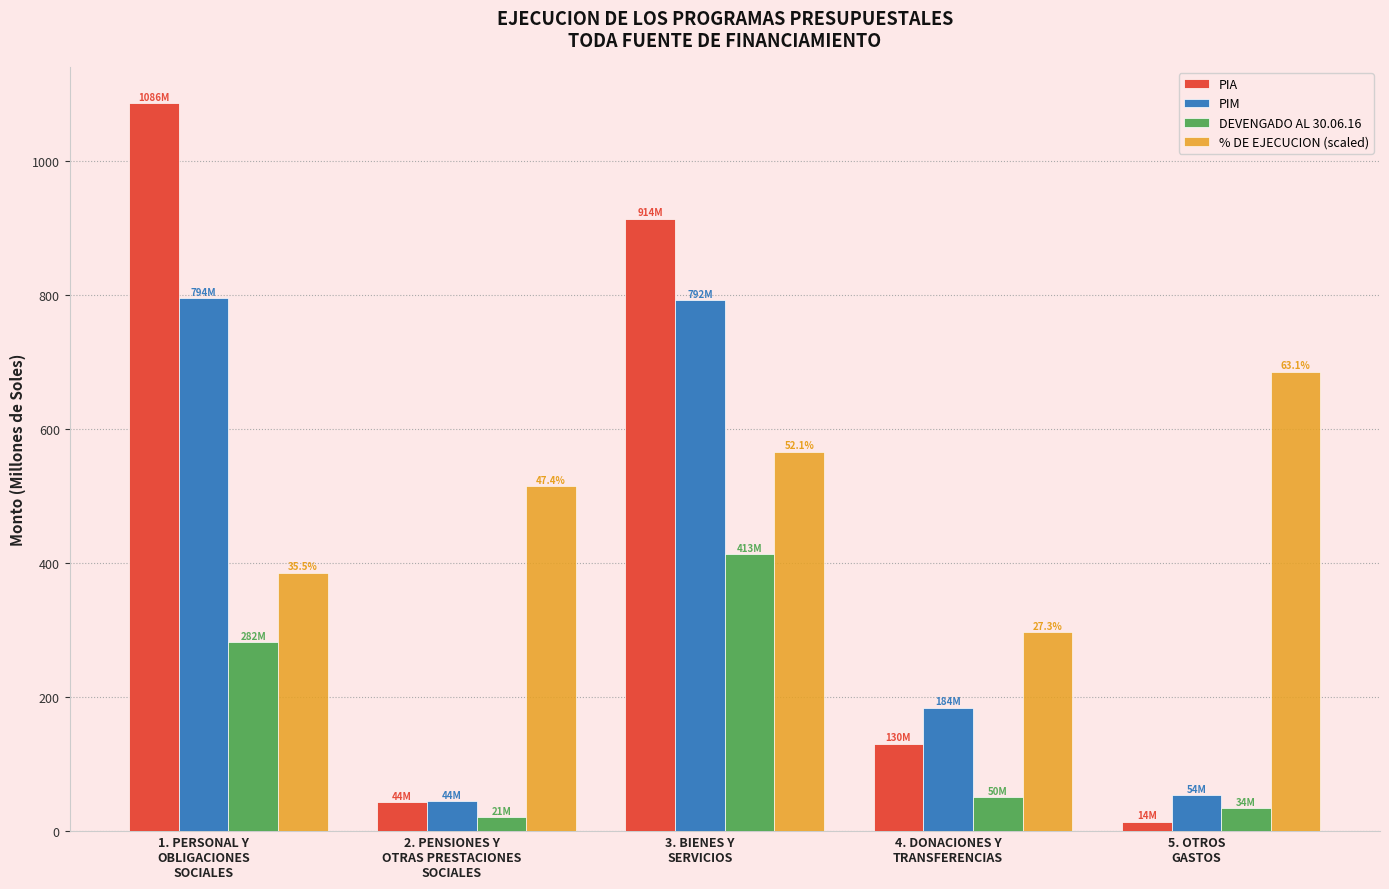

At which category is the sum across all series the highest?

3. BIENES Y
SERVICIOS